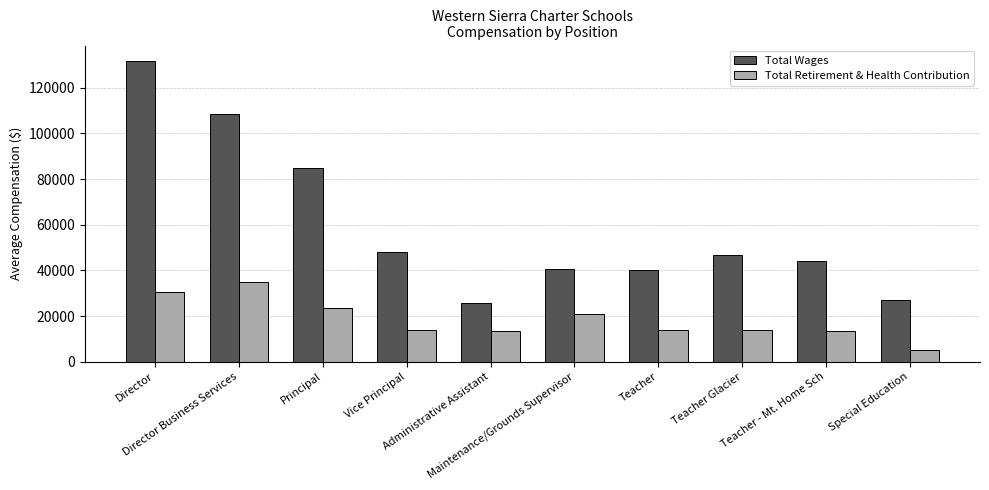

What is the label of the 2nd bar from the right?

Teacher - Mt. Home Sch